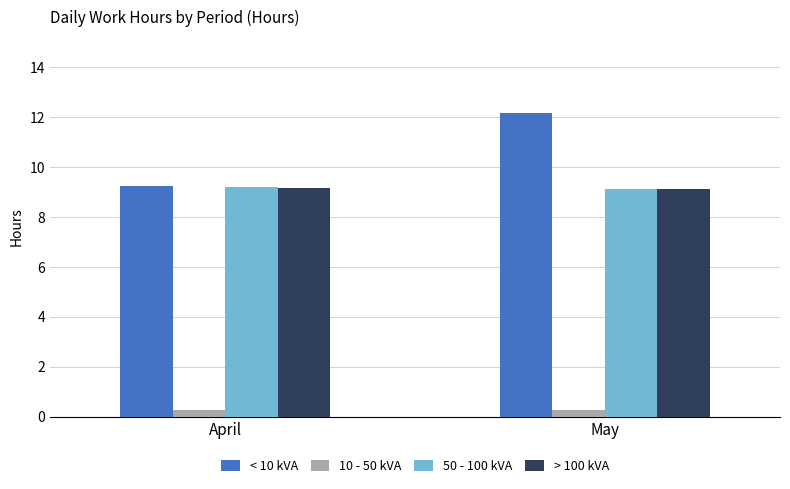

Which category has the highest value across all series?

May